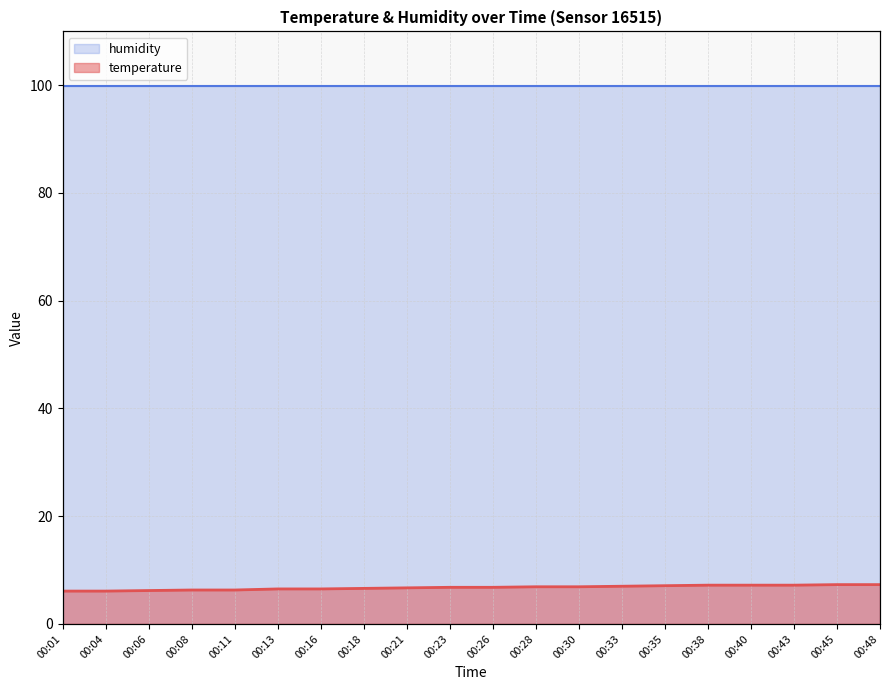

What is the difference between the second highest and minimum values?

1.2